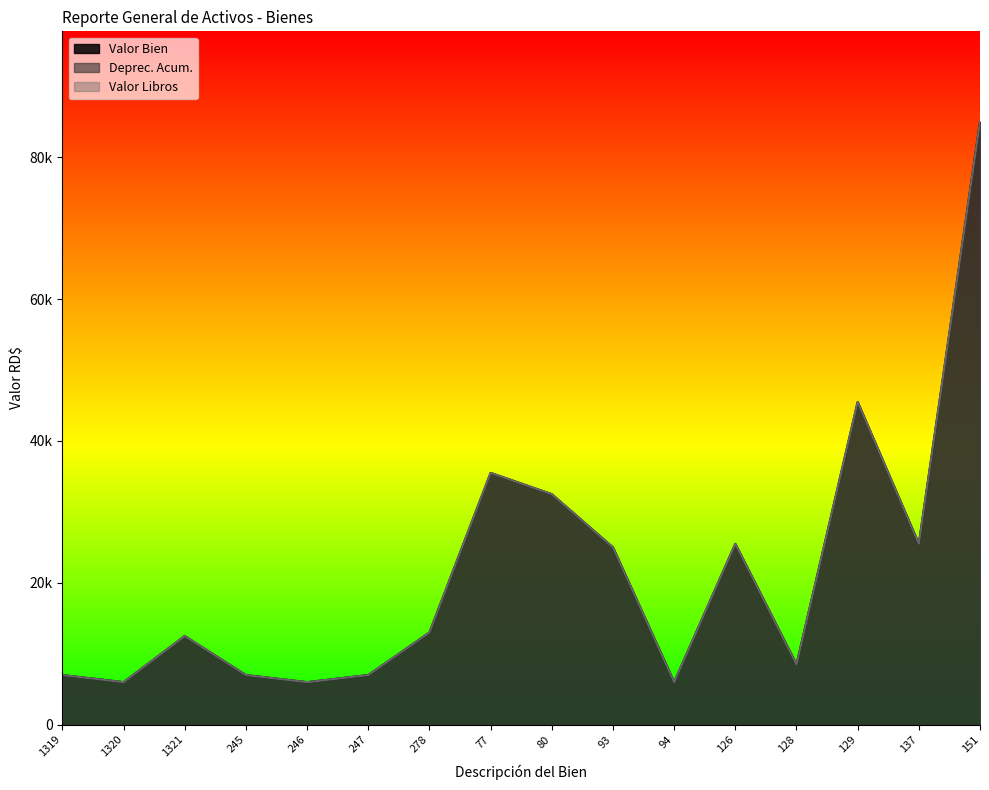

True or false: Valor Bien has more than 2 points higher than both neighbors.

True